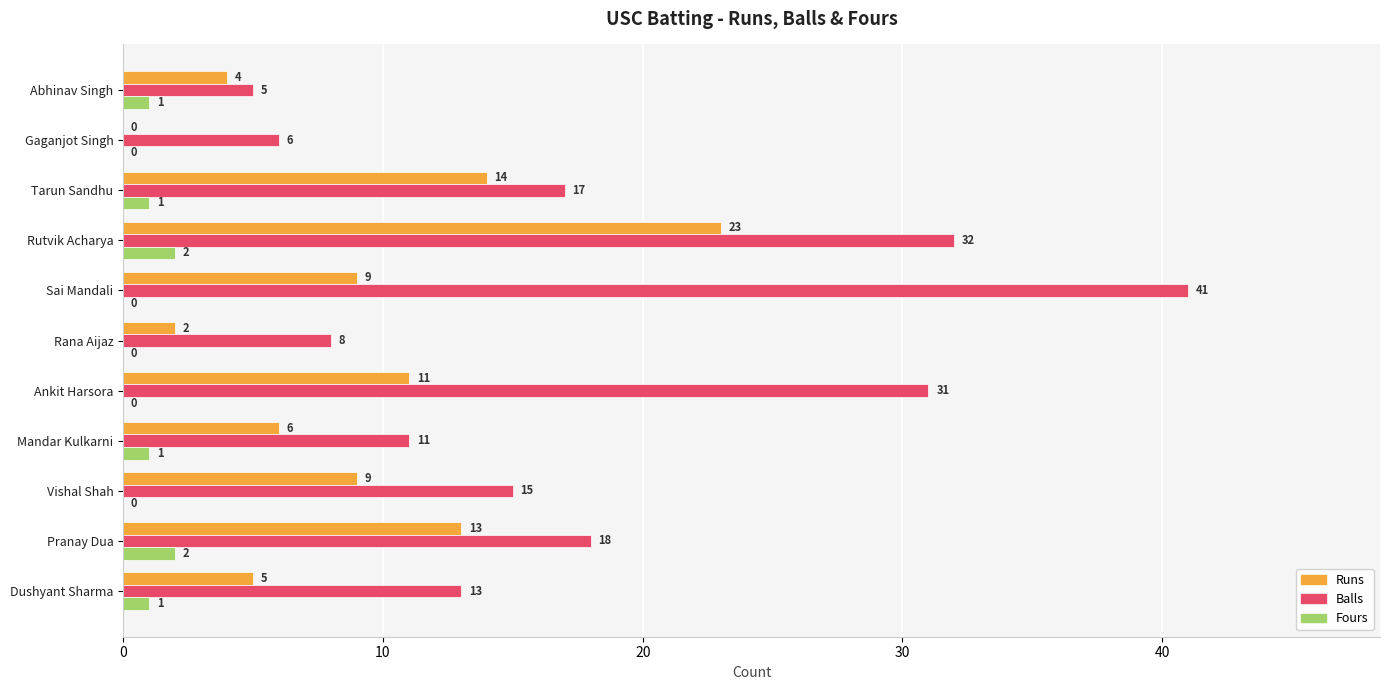

Count the Fours values in the range 0 to 1.

9